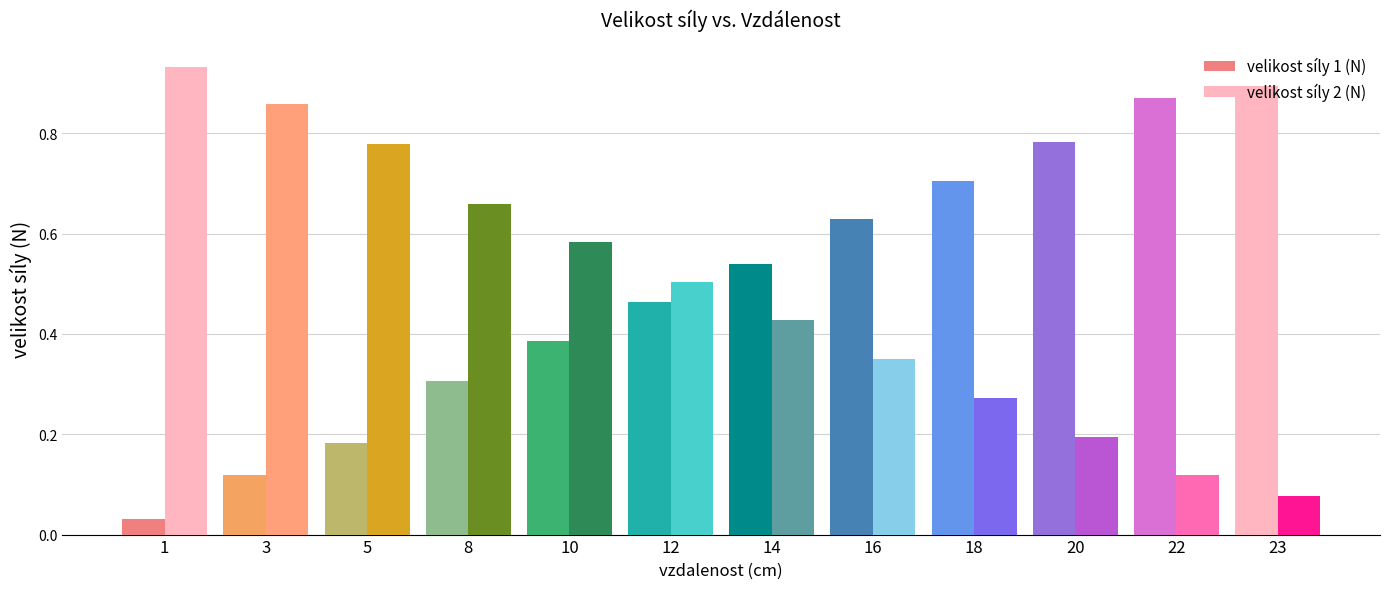

What is the difference between the highest and lowest values at 10?

0.2